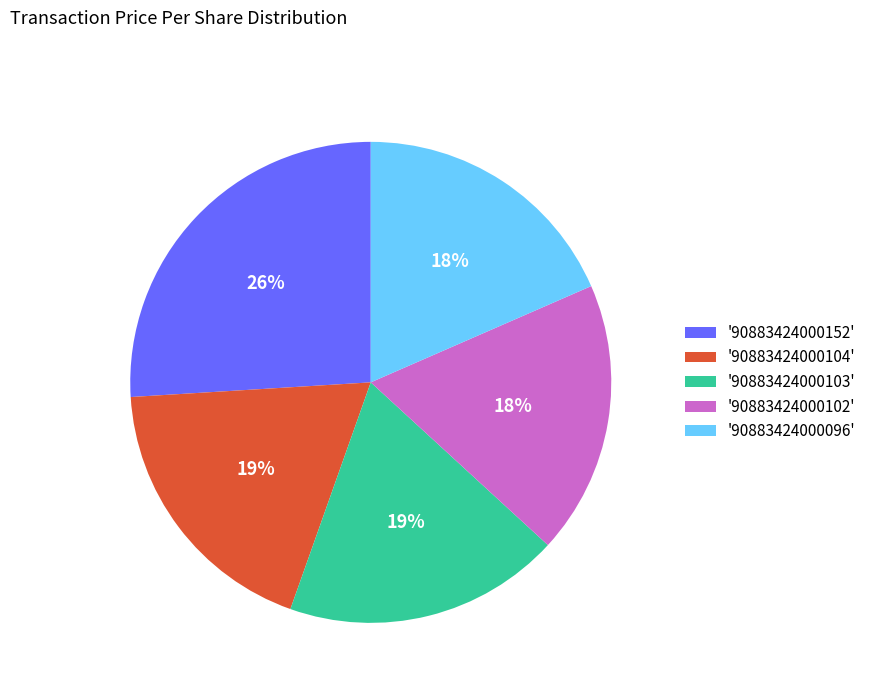

What is the largest slice in the pie chart?

'90883424000152'